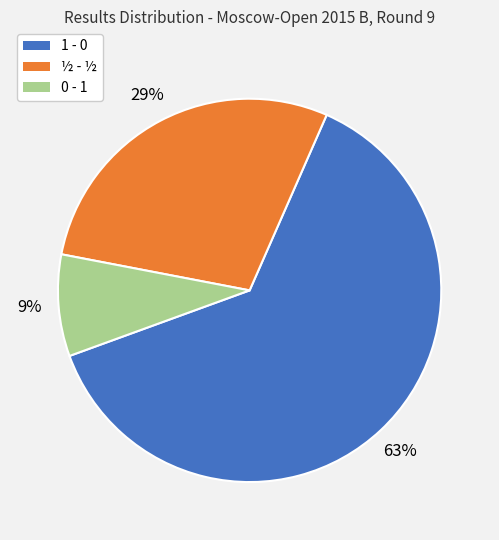

Does 1 - 0 account for over 50% of the chart?

Yes